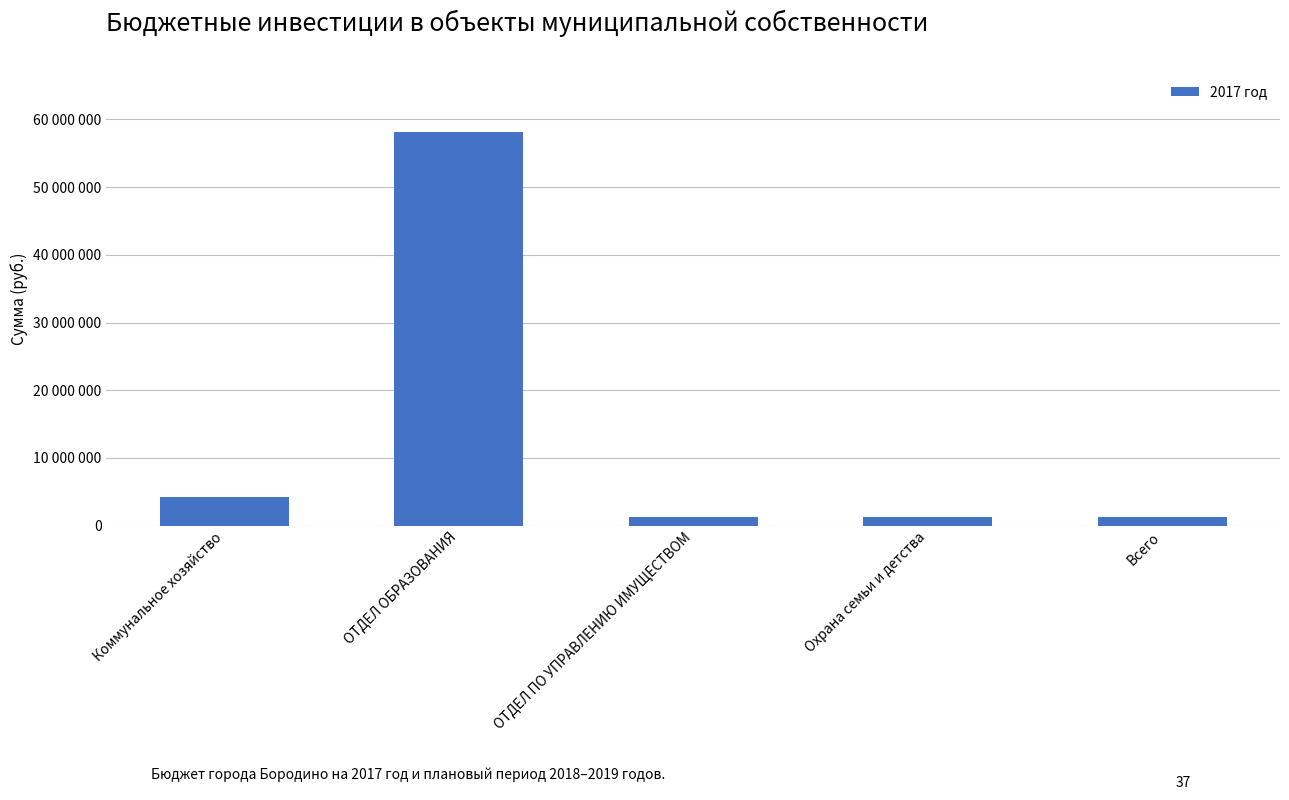

Approximately how many times larger is the value at ОТДЕЛ ОБРАЗОВАНИЯ compared to Коммунальное хозяйство?

13.9